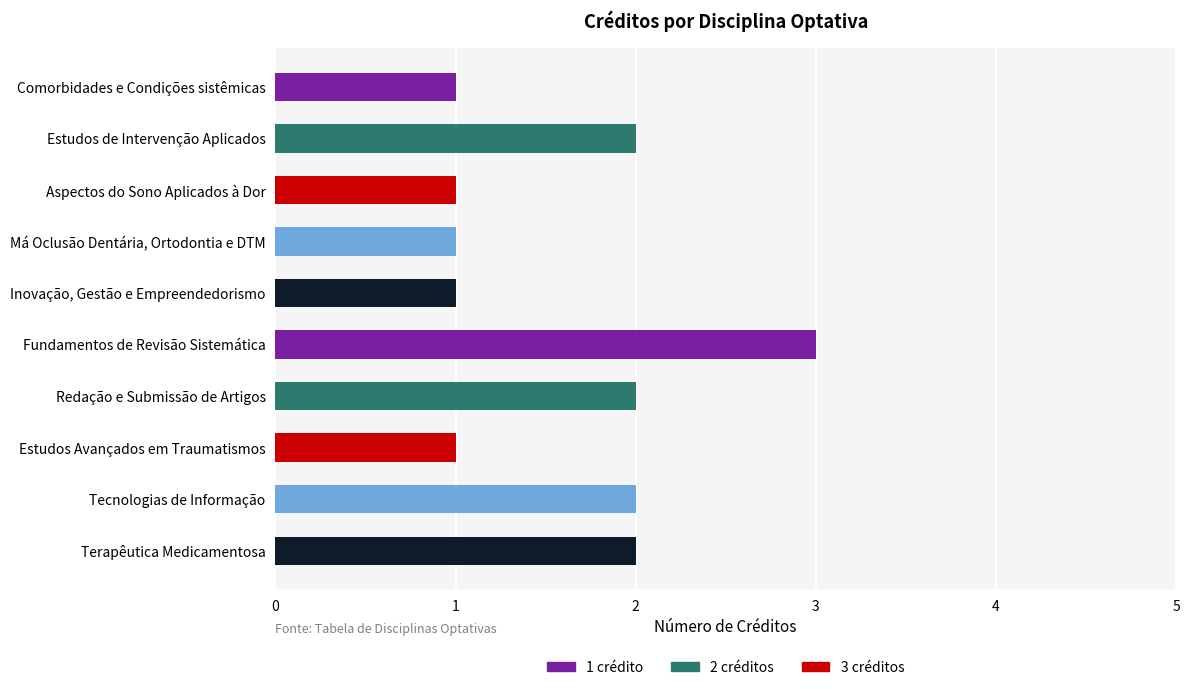

What is the minimum value shown in the chart?

1